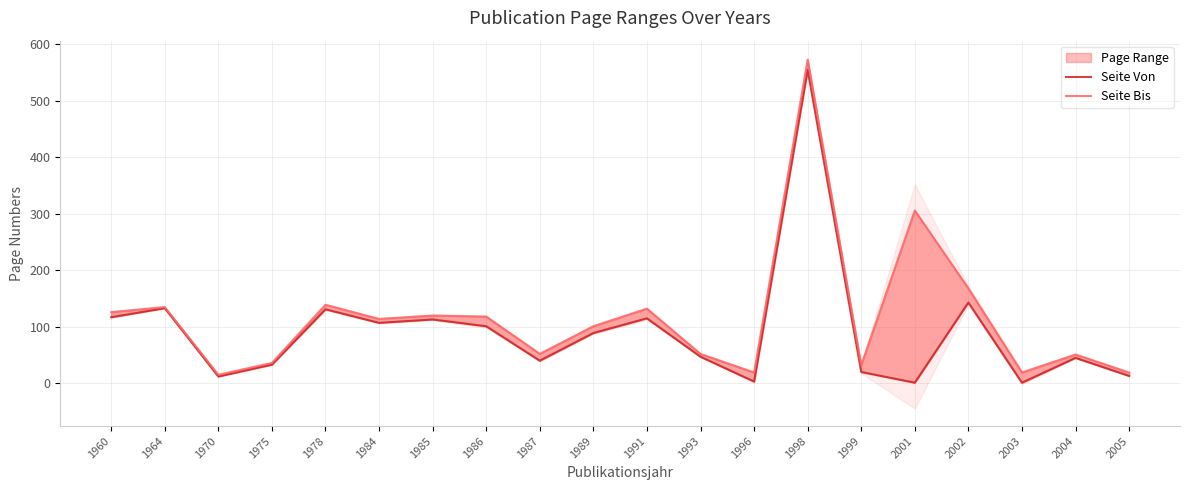

Is this an area chart (filled region under the line)?

No